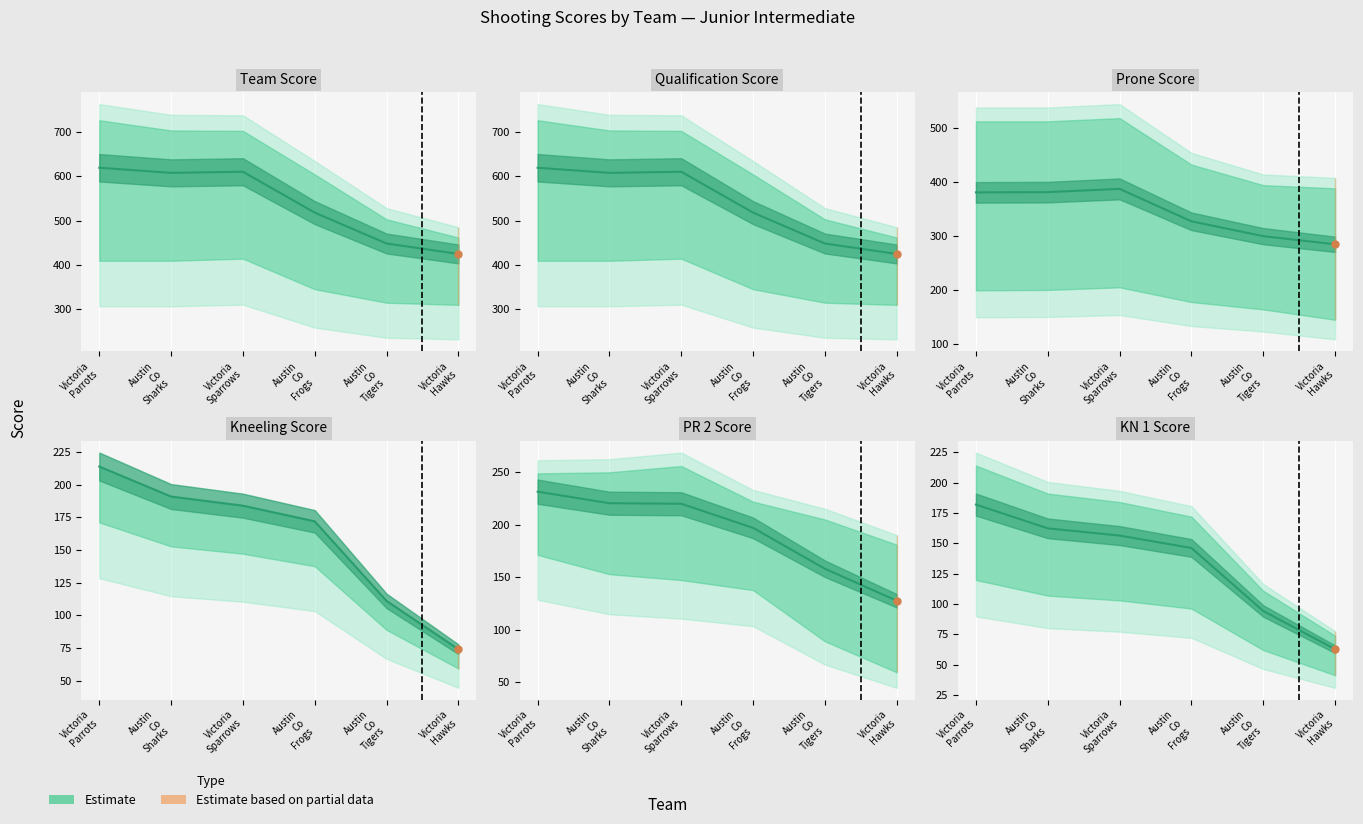

True or false: the data shows 169.2 at Austin
Co
Tigers.

False